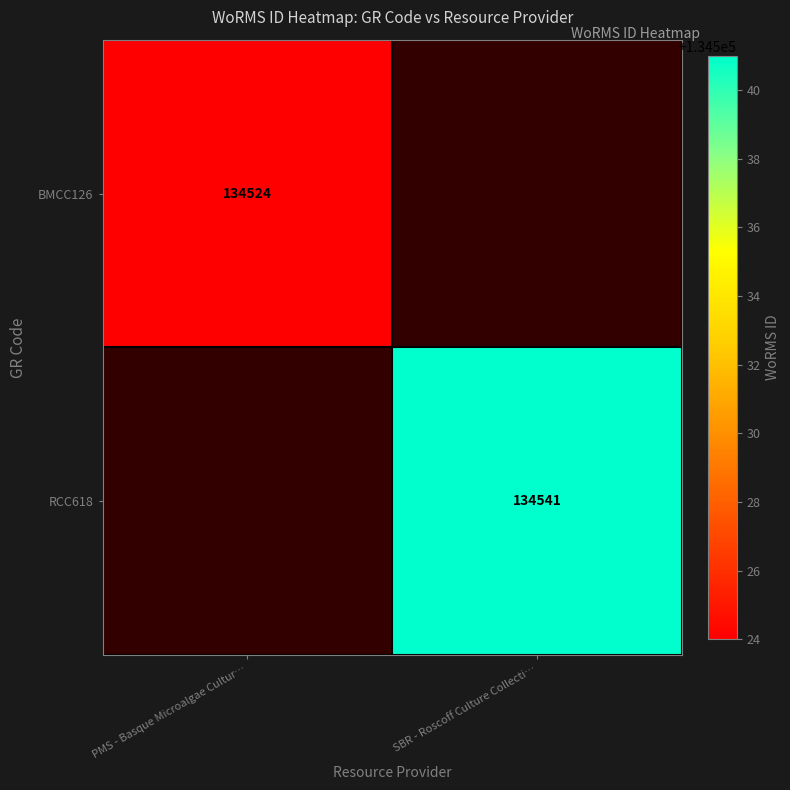

How many categories are shown in the chart?

2